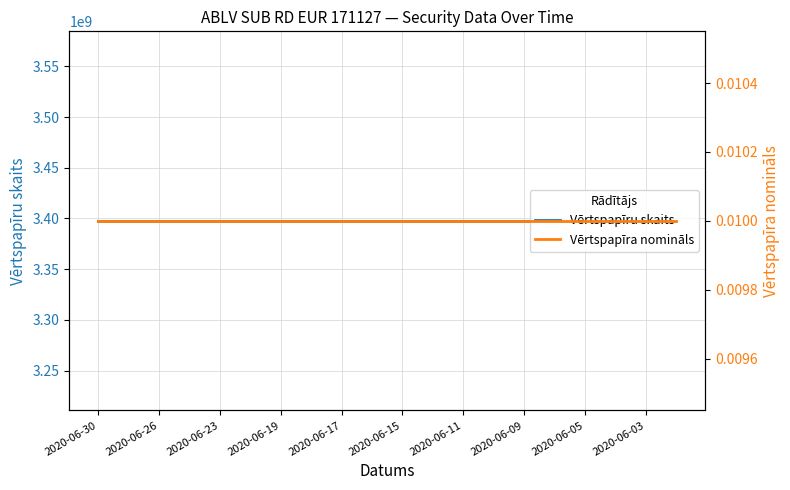

Which has a higher value, 2020-06-17 or 17?

2020-06-17